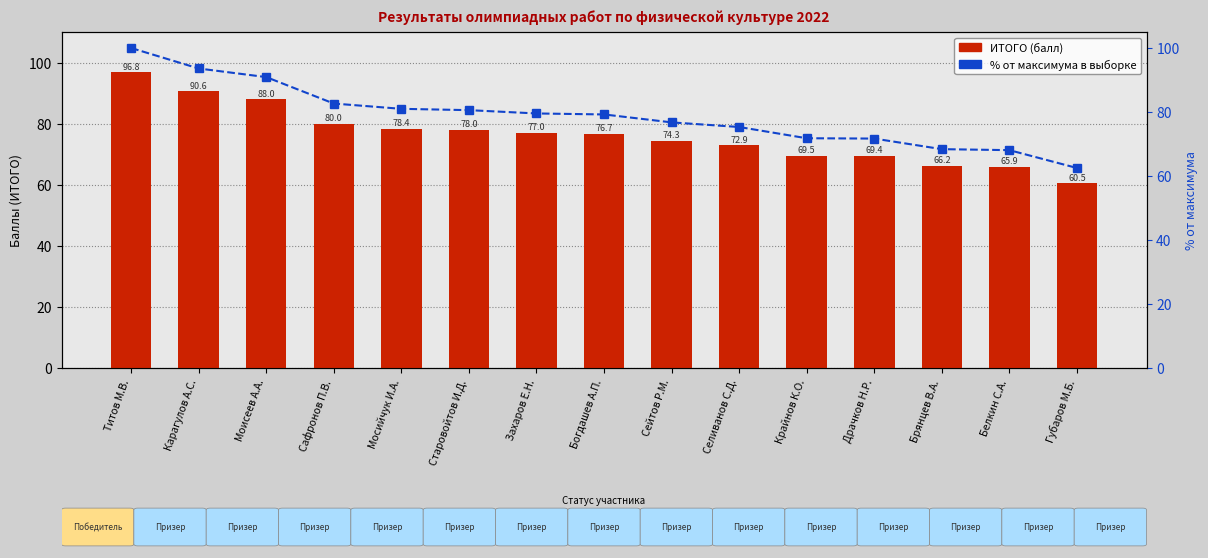

At which category is the sum across all series the highest?

Титов М.В.